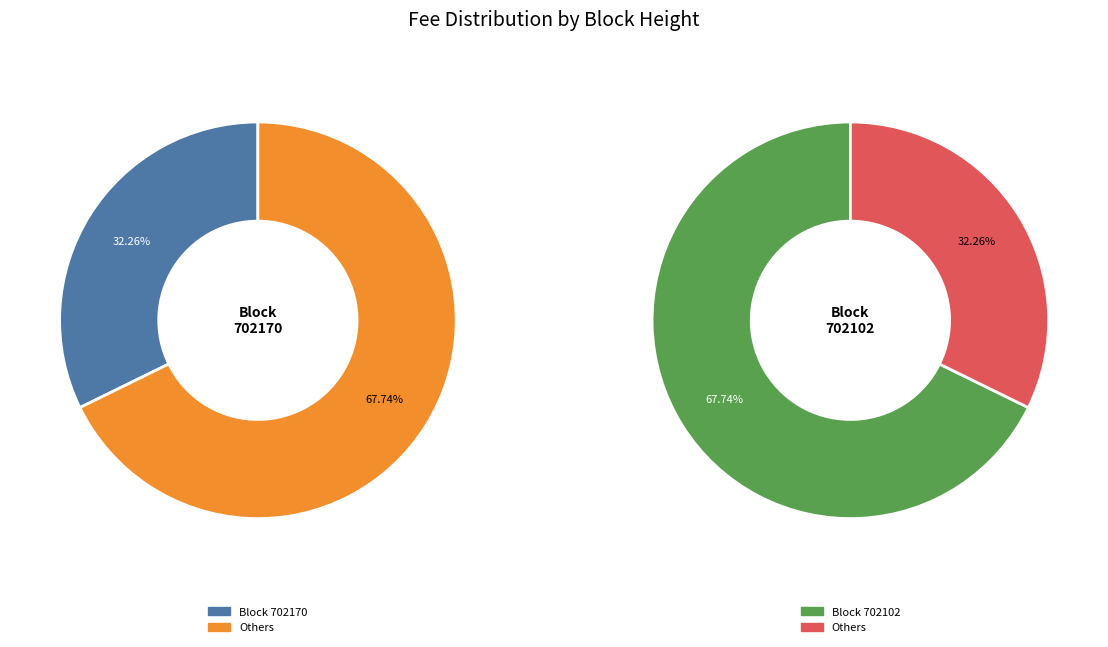

Is the sum of 702102 and 702170 greater than half?

Yes